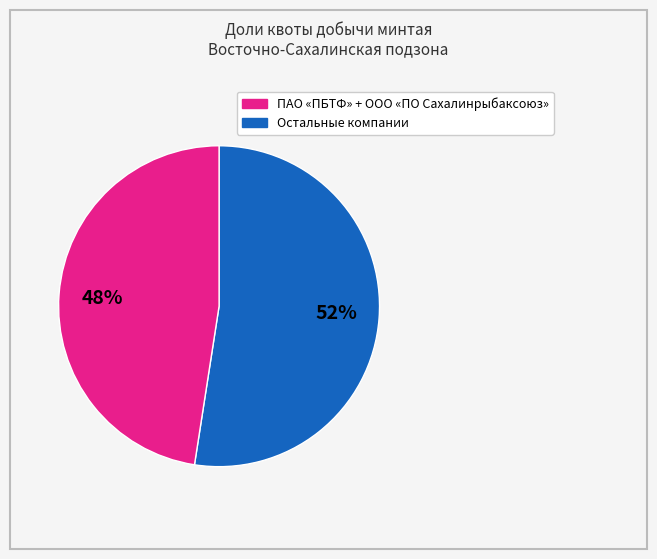

To the nearest percent, what is the average slice percentage?

50%